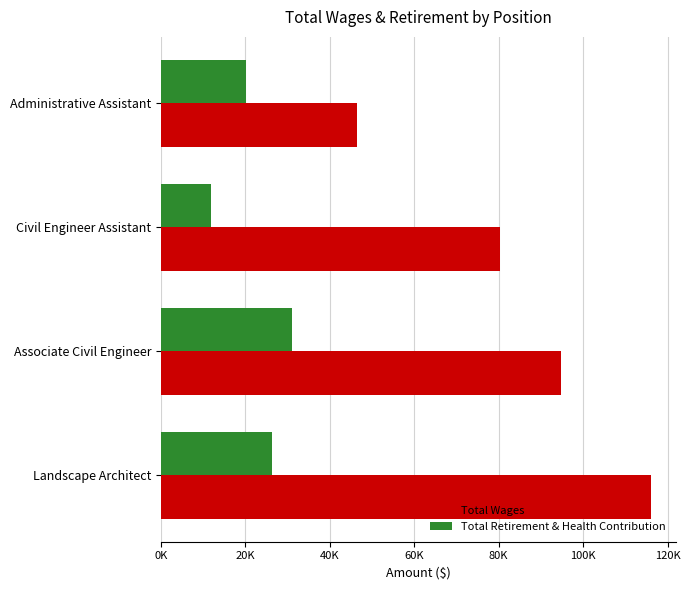

What are all the series names shown in the legend?

Total Wages, Total Retirement & Health Contribution